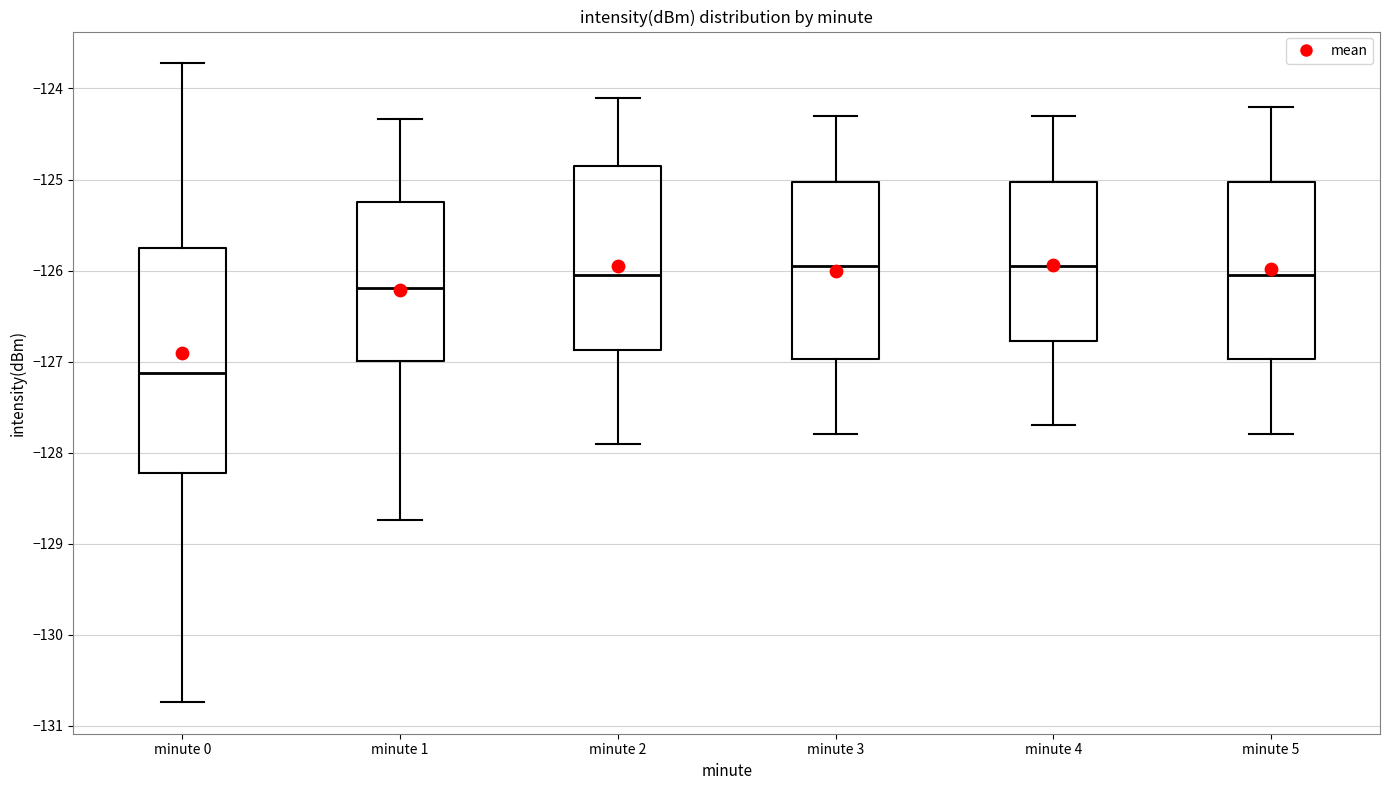

Comparing the boxes themselves (not the whiskers), which one is the tallest?

minute 0